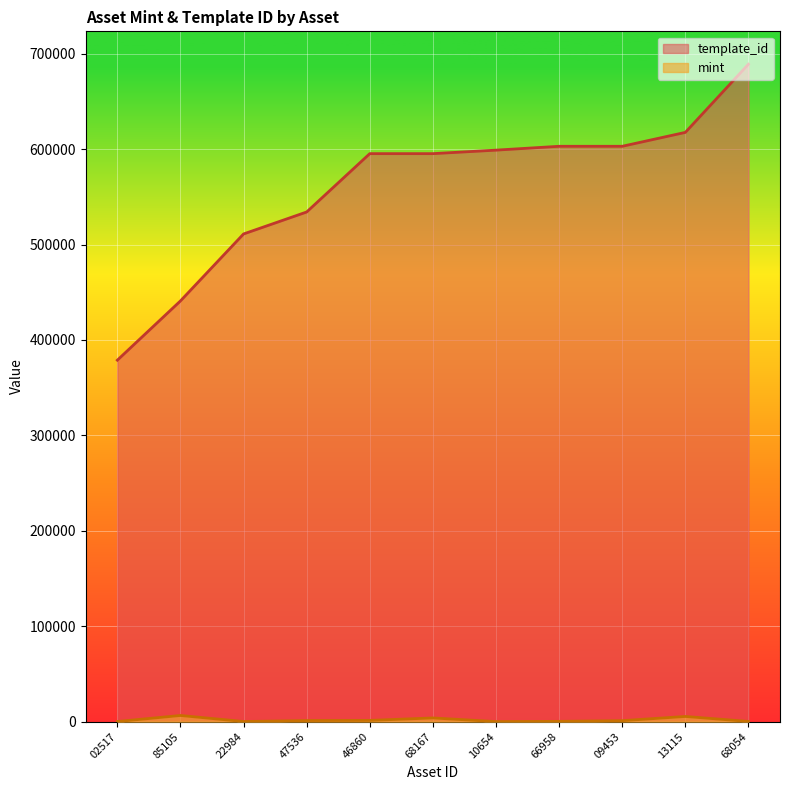

What is the average value of the mint series?

1821